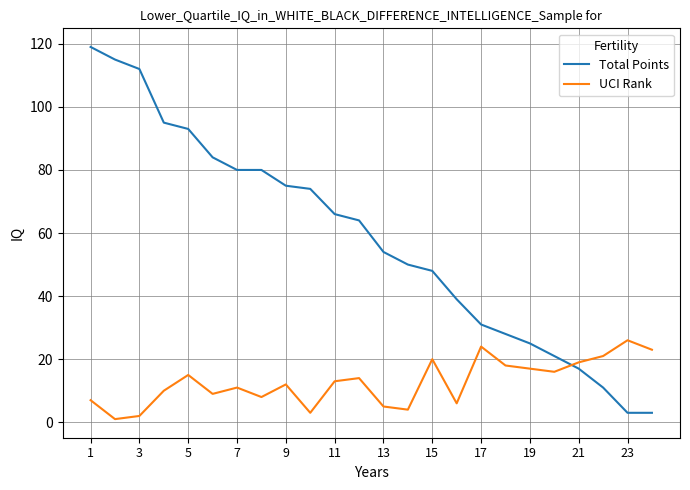

What is the difference between the maximum and minimum values in the UCI Rank series?

25